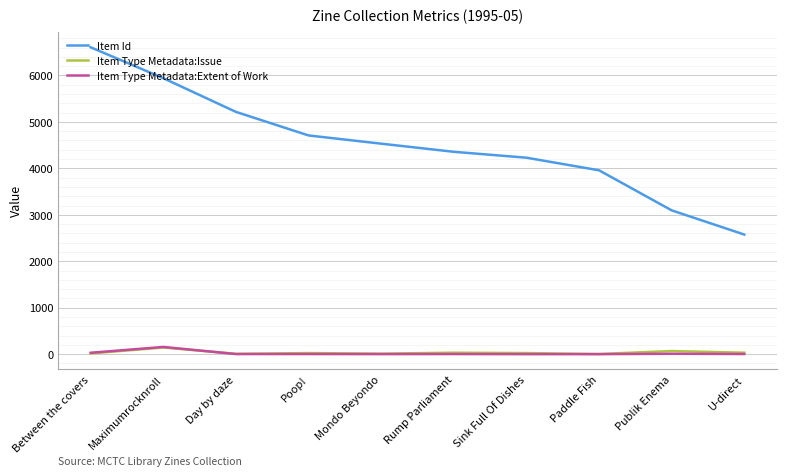

At how many categories does at least one series exceed 2777?

9